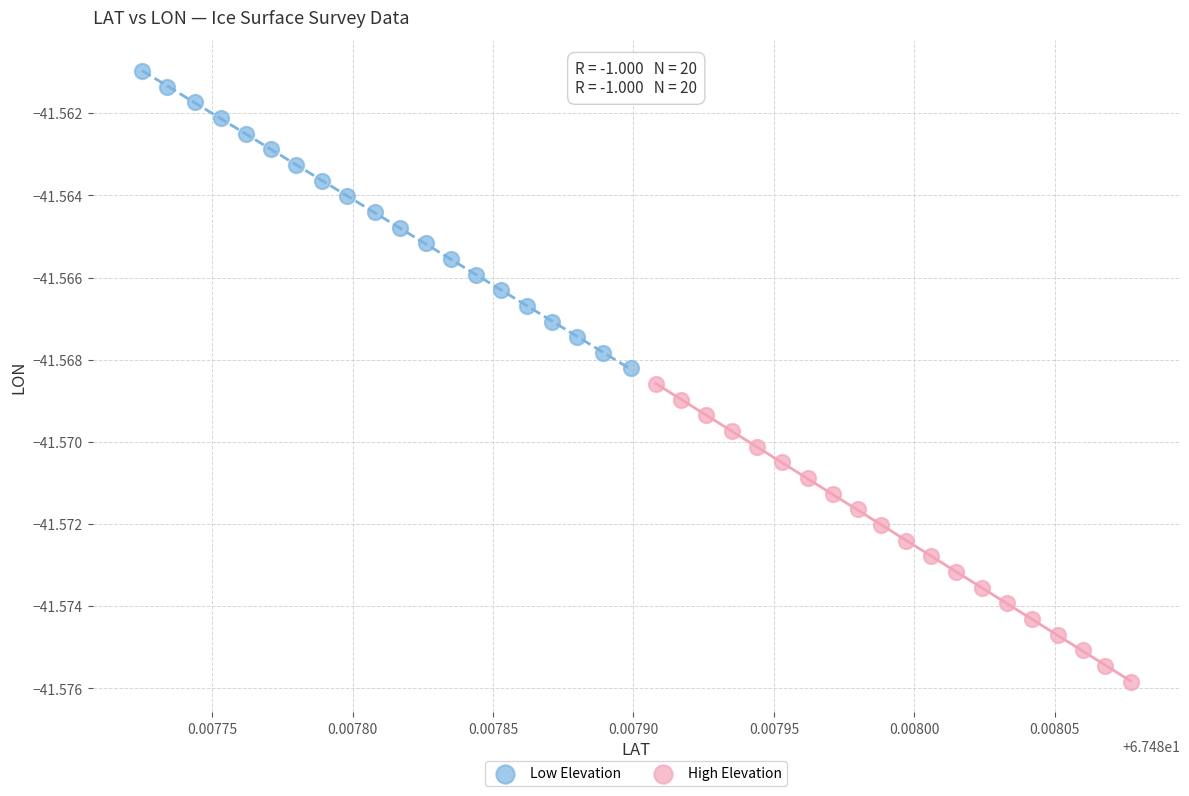

Which series reaches the maximum Y coordinate?

Low Elevation